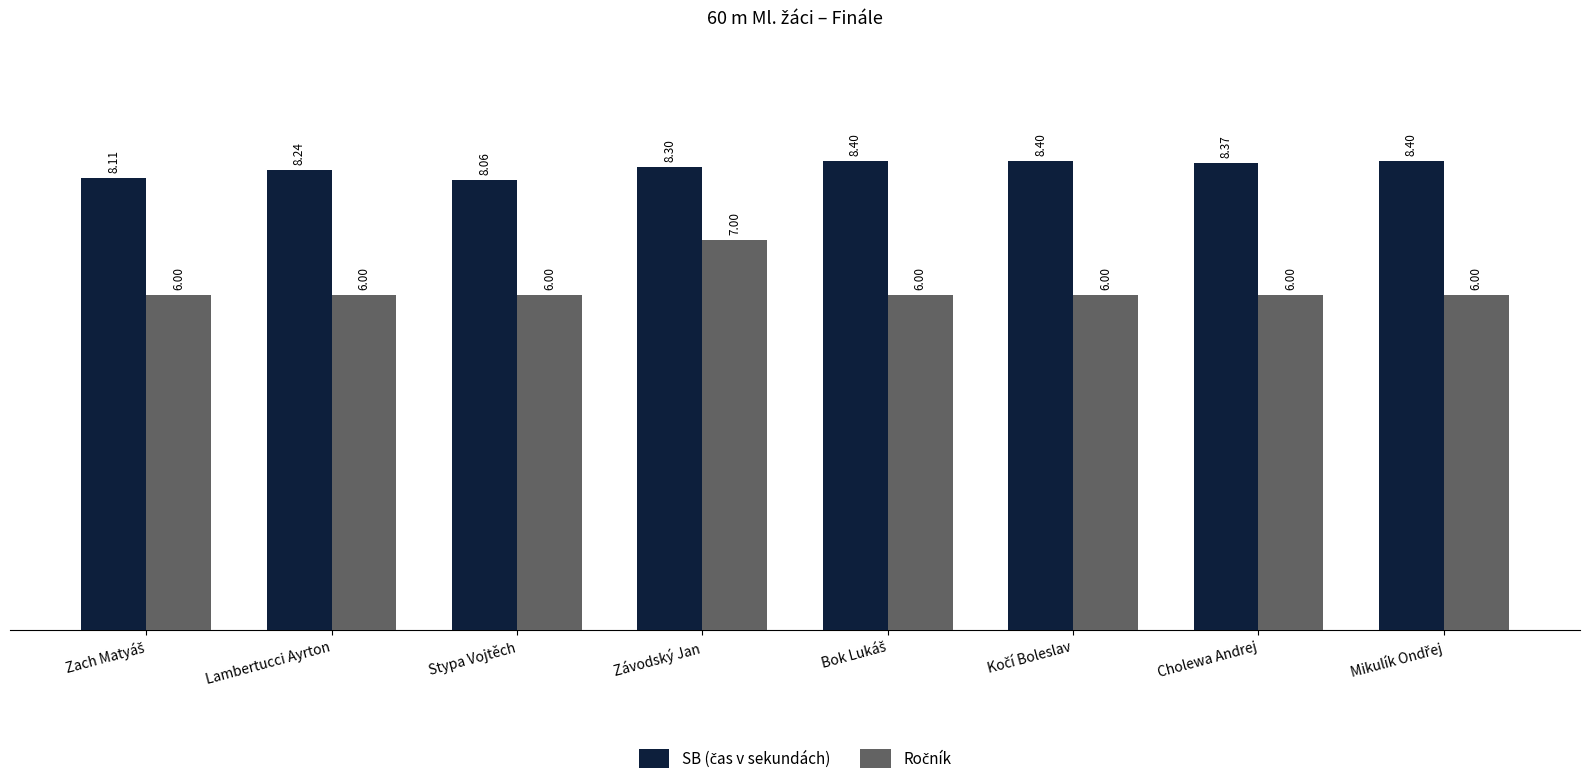

At which category is the sum across all series the highest?

Závodský Jan